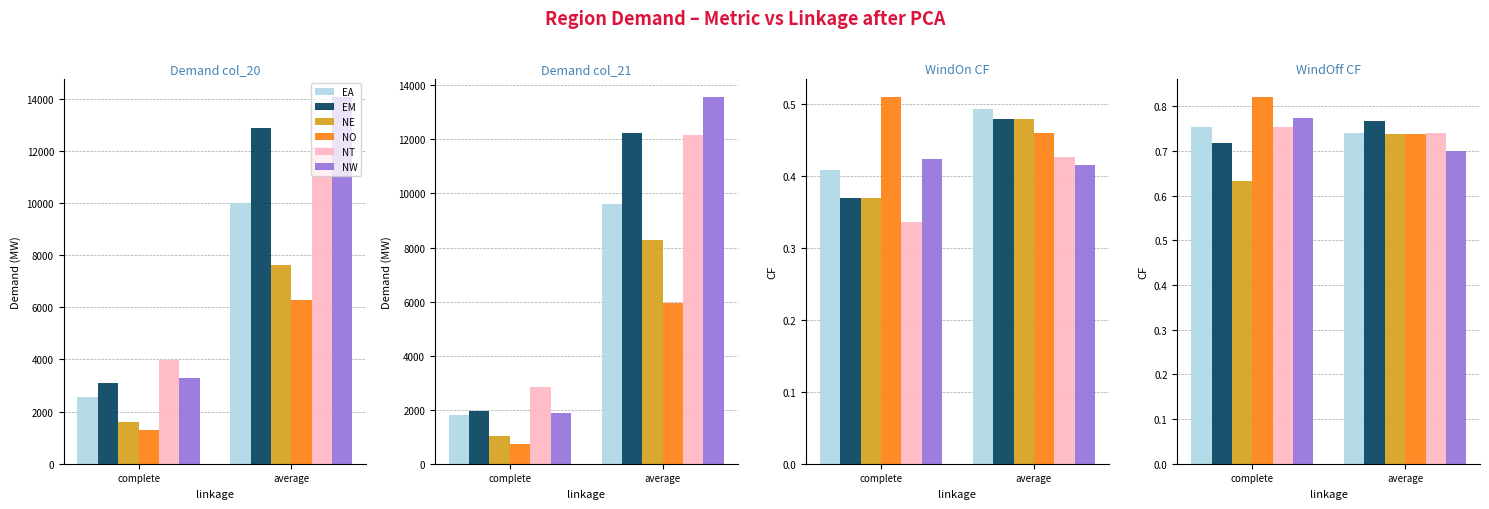

What is the label of the 1st bar from the left?

complete